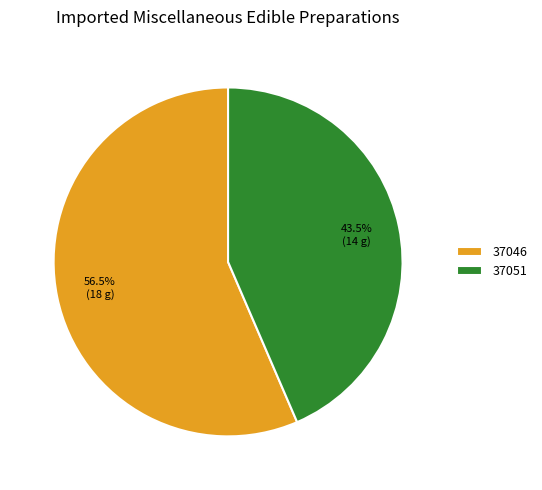

What is the majority slice?

37046